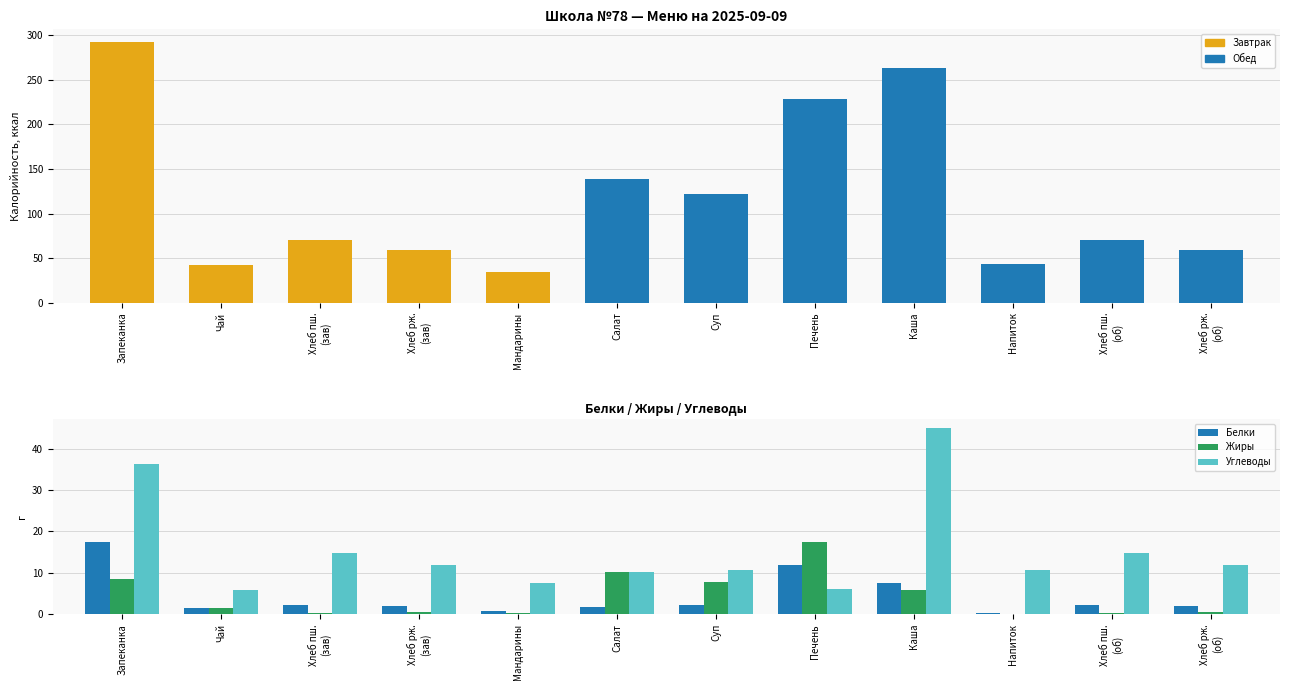

How many categories are shown in the chart?

12